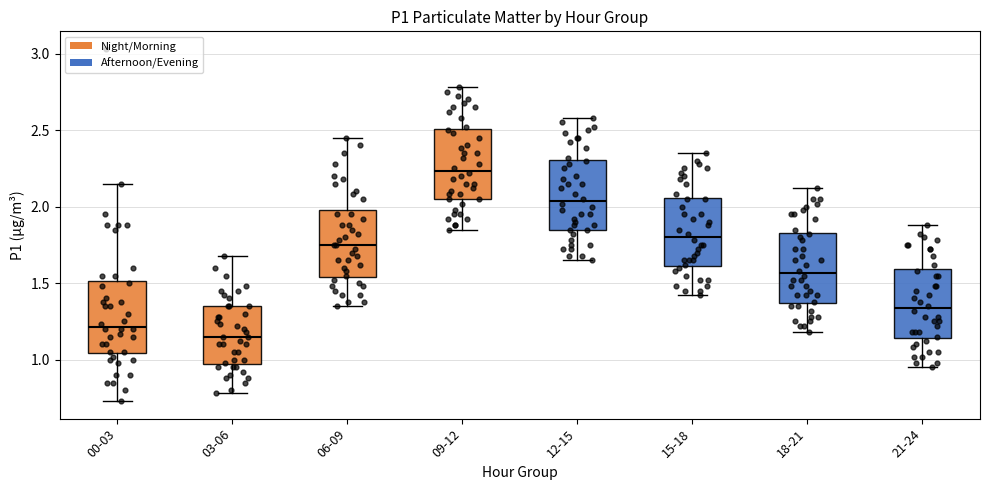

Reading left to right, read every box against the y-axis: the position of its median line, the range the box covers, and the ends of its whiskers. The values are not printed on the chart, so give them approximately, as read against the axis.

00-03: median 1.20, box 1.05 to 1.50, whiskers 0.75 to 2.15
03-06: median 1.15, box 0.95 to 1.35, whiskers 0.80 to 1.70
06-09: median 1.75, box 1.55 to 2.00, whiskers 1.35 to 2.45
09-12: median 2.25, box 2.05 to 2.50, whiskers 1.85 to 2.80
12-15: median 2.05, box 1.85 to 2.30, whiskers 1.65 to 2.60
15-18: median 1.80, box 1.60 to 2.05, whiskers 1.40 to 2.35
18-21: median 1.55, box 1.35 to 1.85, whiskers 1.20 to 2.10
21-24: median 1.35, box 1.15 to 1.60, whiskers 0.95 to 1.90